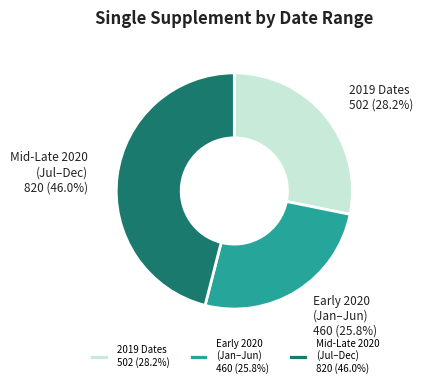

Combined, what portion of the pie is 2019 Dates and Early 2020 (Jan–Jun)?

54.0%